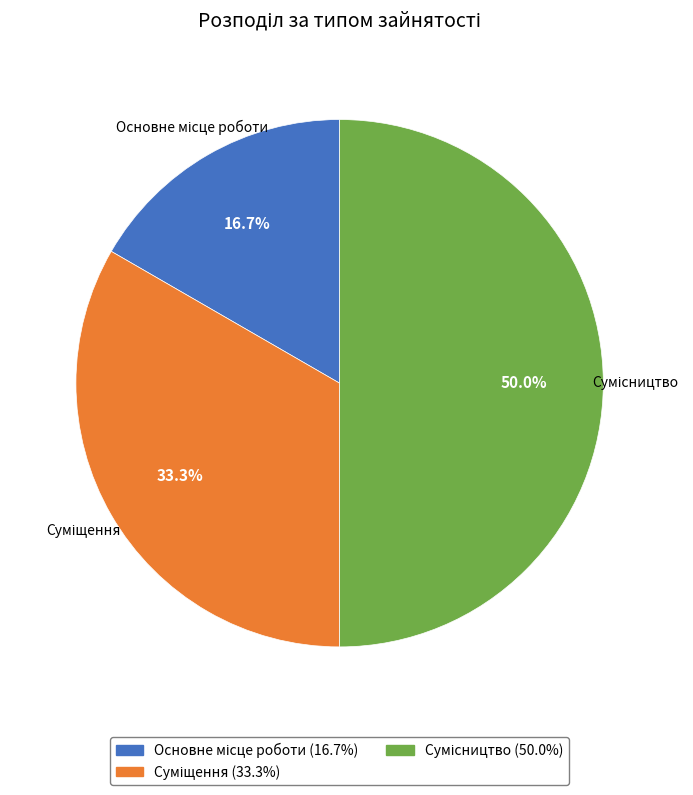

Rank the categories by value from lowest to highest.

Основне місце роботи, Суміщення, Сумісництво